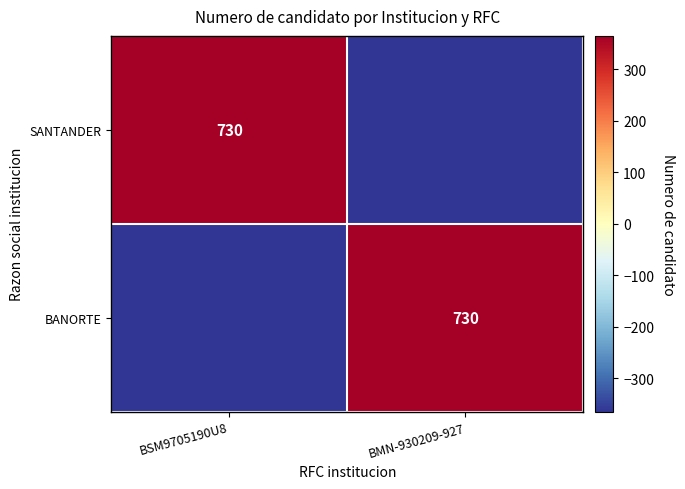

True or false: SANTANDER has a value of 730 at BSM9705190U8.

True